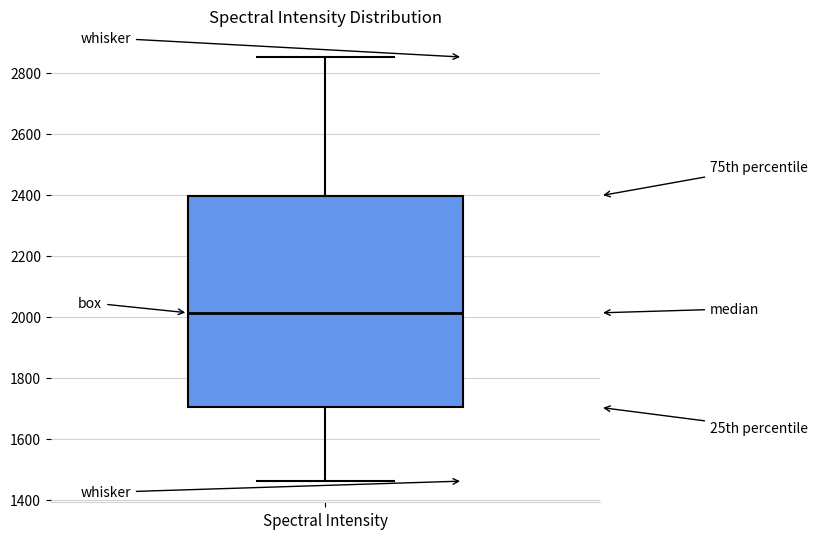

Read this box plot against the y-axis: the position of the median line, the range covered by the box, and the ends of both whiskers. The values are not printed on the chart, so give them approximately, as read against the axis.

median 2020, box 1700 to 2400, whiskers 1460 to 2860